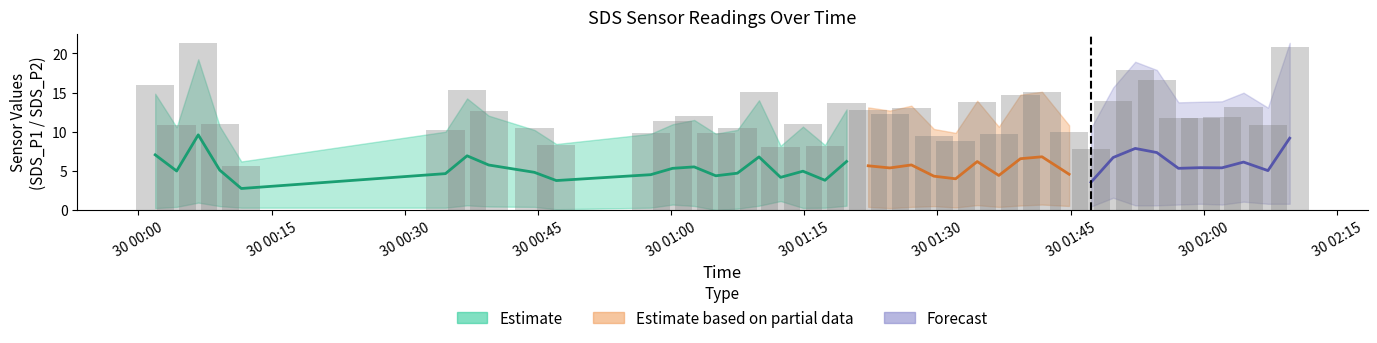

What is the spread (max minus min) of values at 1?

8.2